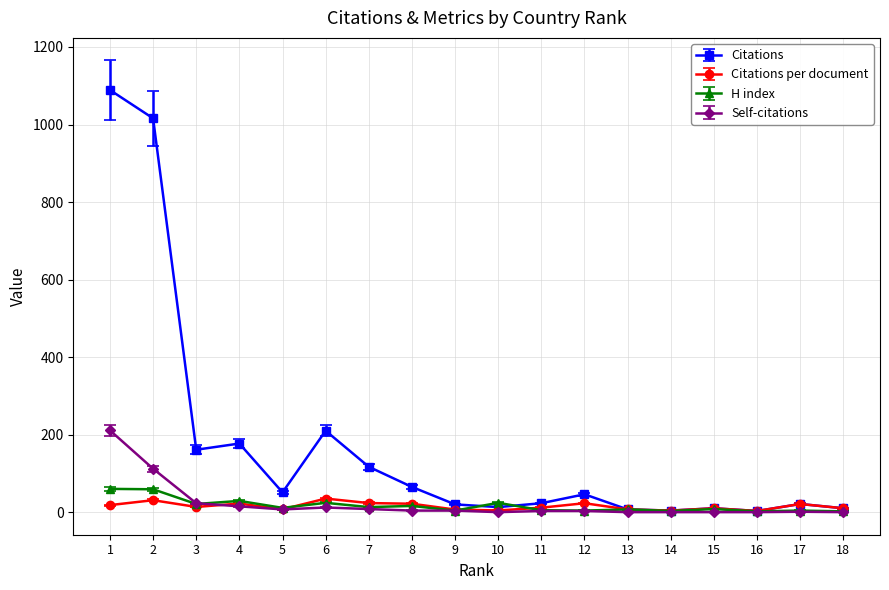

Which series has the largest total across all categories?

Citations